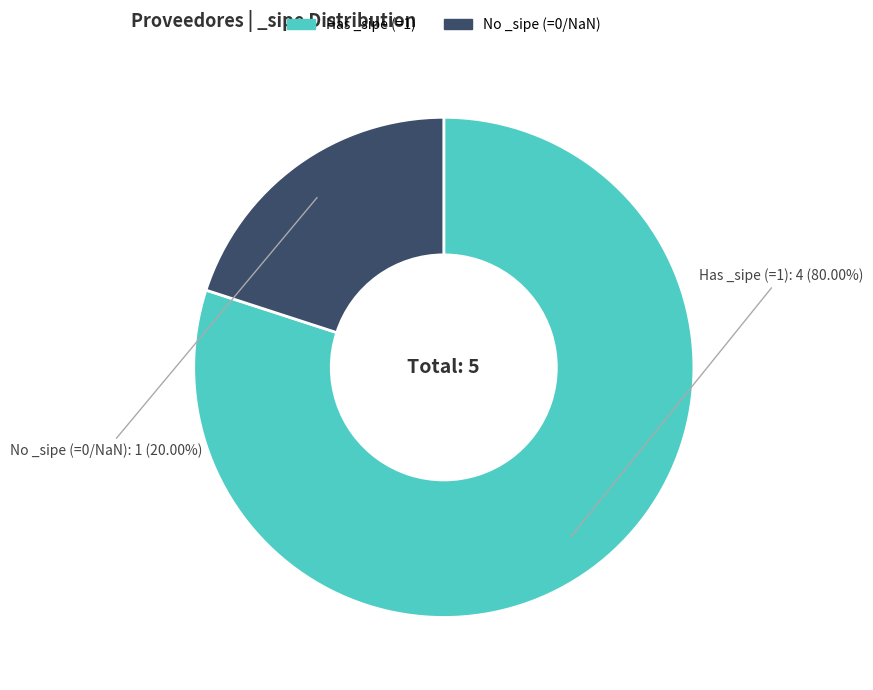

Is there a majority slice in this chart?

Yes